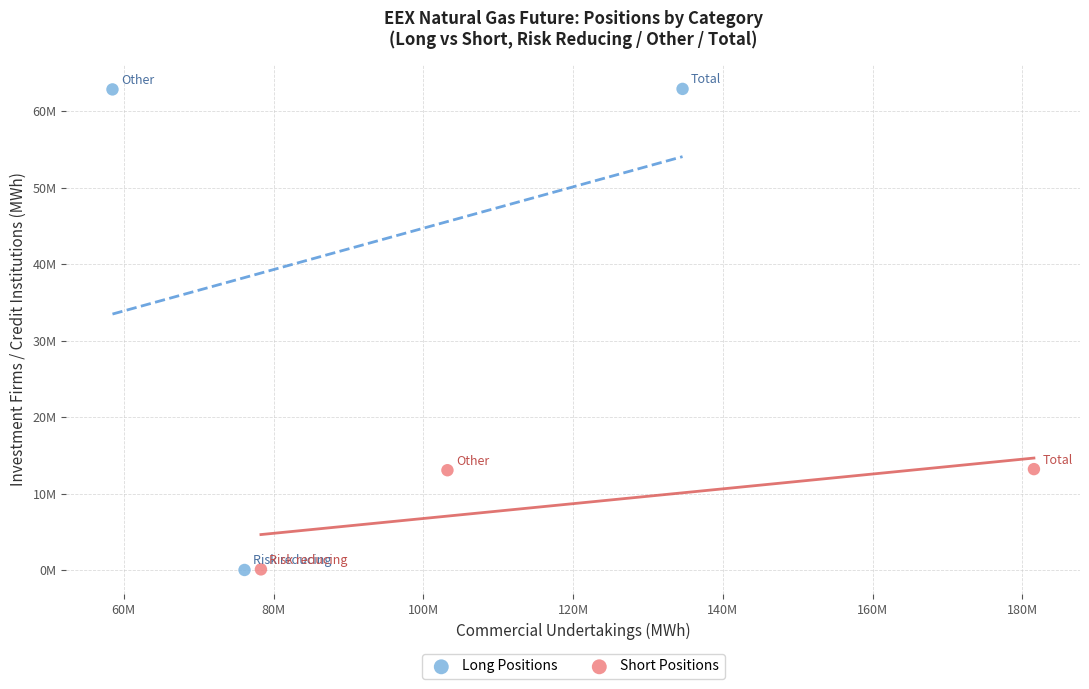

What are all the series names shown in the legend?

Long Positions, Short Positions